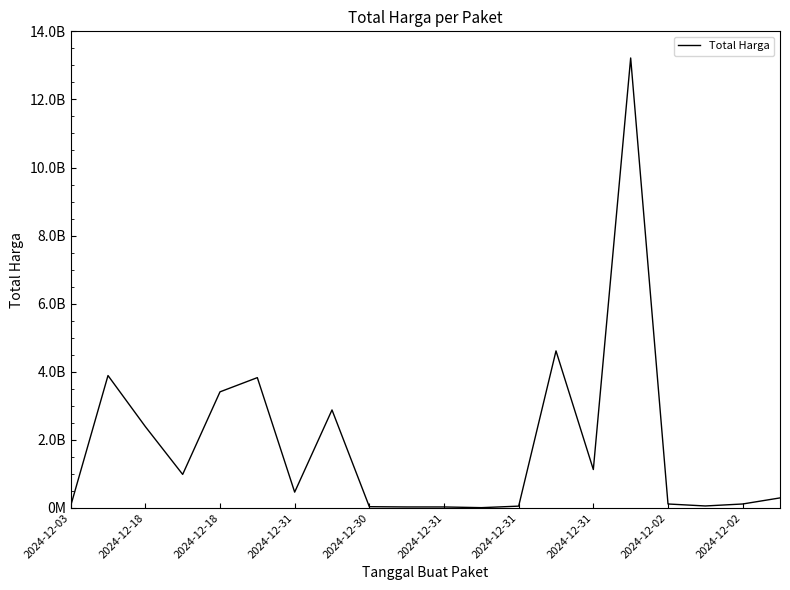

True or false: the data has more than 2 interior local peaks.

True